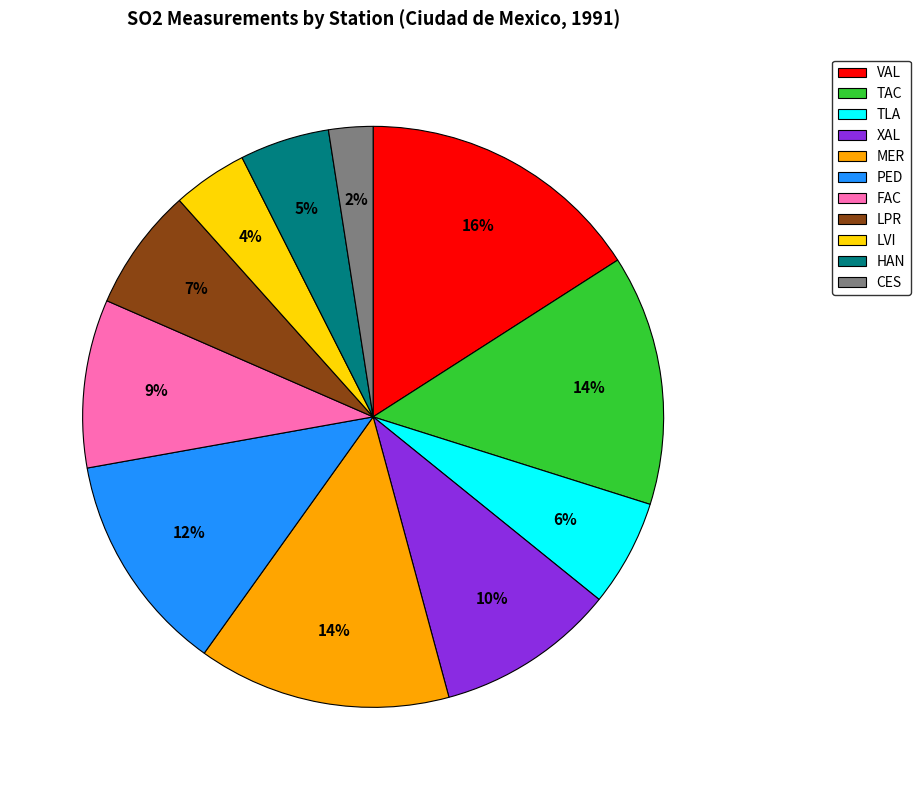

To the nearest percent, what portion does CES represent?

2%